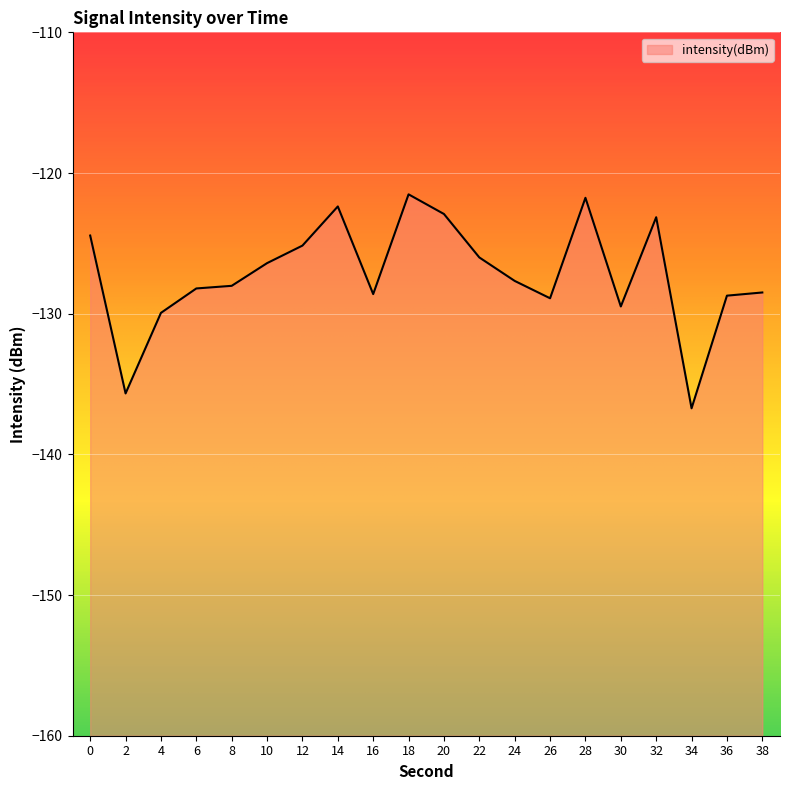

How many data points does each series have?

20